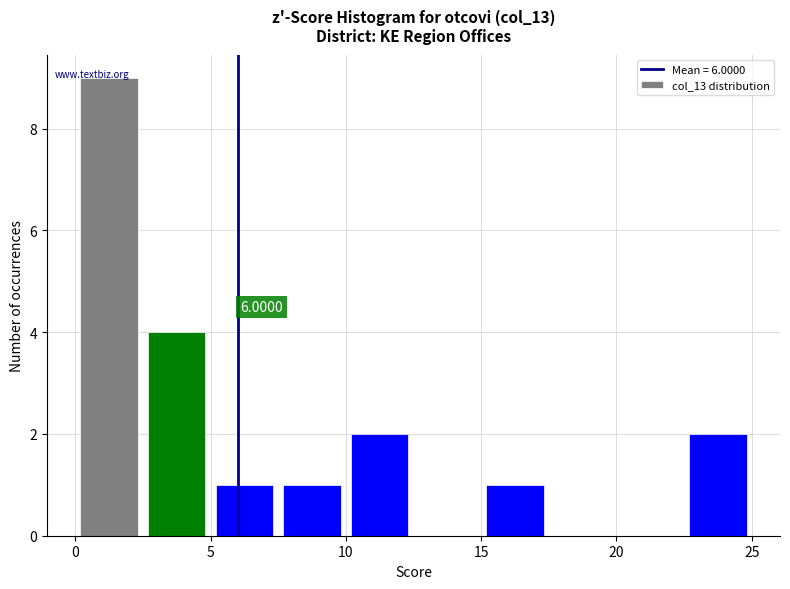

Over which range of the x-axis is the bar tallest?

0.0 to 2.5